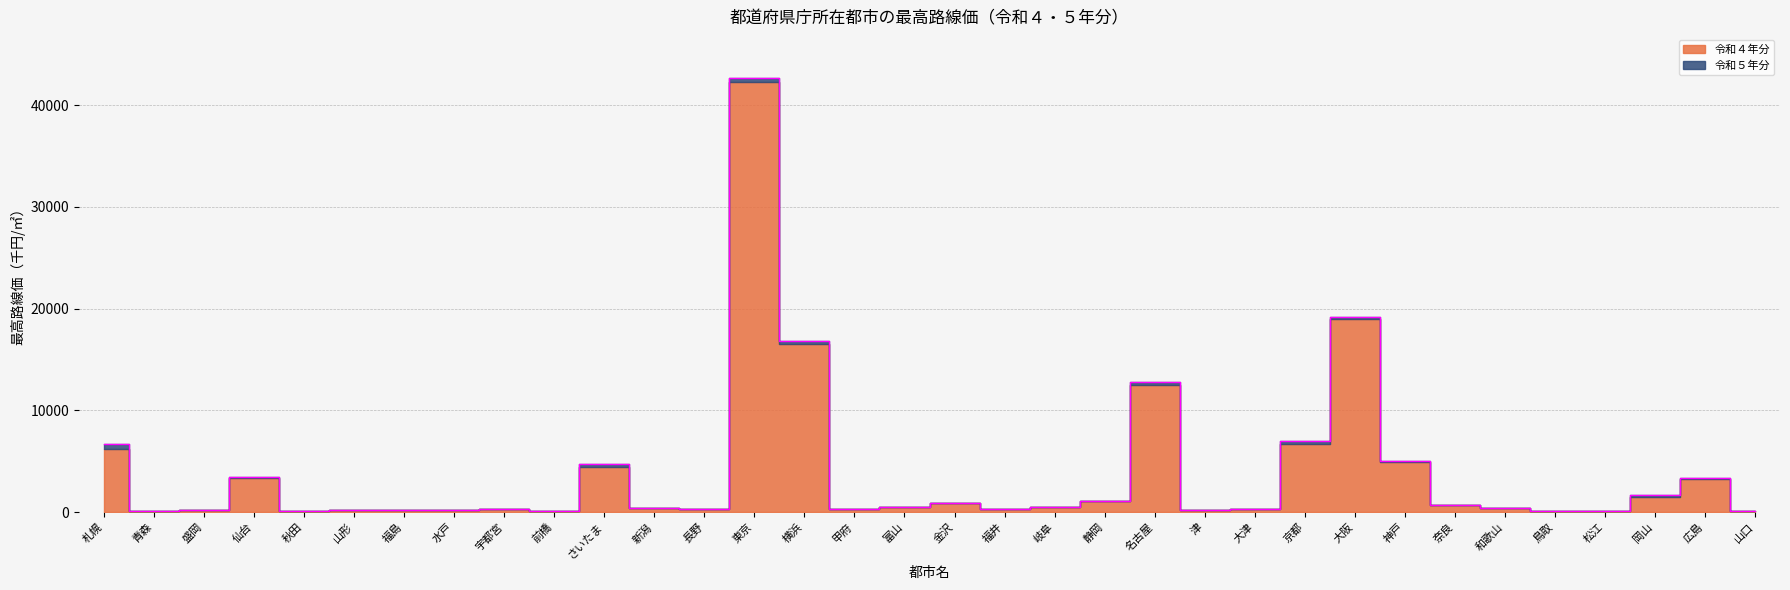

What is the label of the 32nd point from the left?

岡山